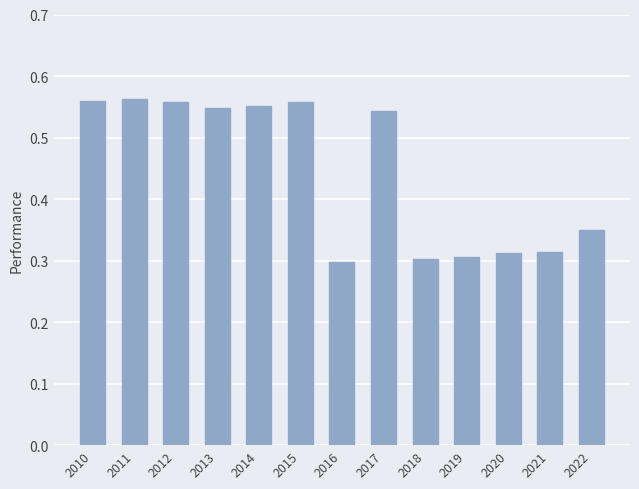

Are the bars horizontal?

No